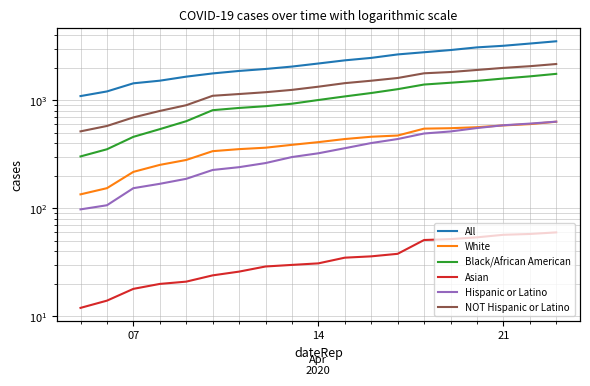

Reading right to left, what are all the values shown in this chart?

All: 3528	3361	3206	3098	2927	2793	2666	2476	2350	2197	2058	1955	1875	1778	1660	1523	1440	1211	1097
White: 635	603	587	565	553	548	473	461	439	411	388	365	354	339	281	253	218	154	135
Black/African American: 1762	1670	1595	1517	1458	1403	1271	1171	1089	1009	932	884	852	812	642	542	460	353	303
Asian: 60	58	57	54	52	51	38	36	35	31	30	29	26	24	21	20	18	14	12
Hispanic or Latino: 636	610	589	555	516	494	439	403	361	324	299	263	241	227	188	169	154	107	98
NOT Hispanic or Latino: 2173	2074	2002	1914	1832	1783	1613	1522	1445	1340	1252	1191	1146	1104	903	799	696	580	517